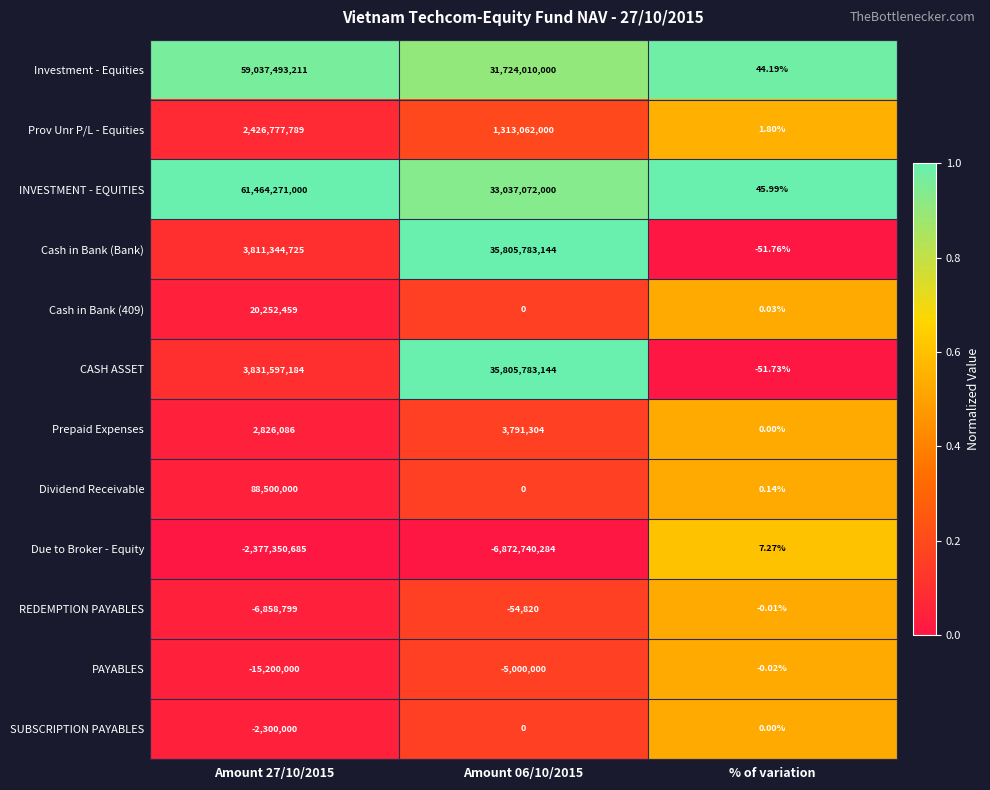

Which series has the largest range (max minus min)?

INVESTMENT - EQUITIES